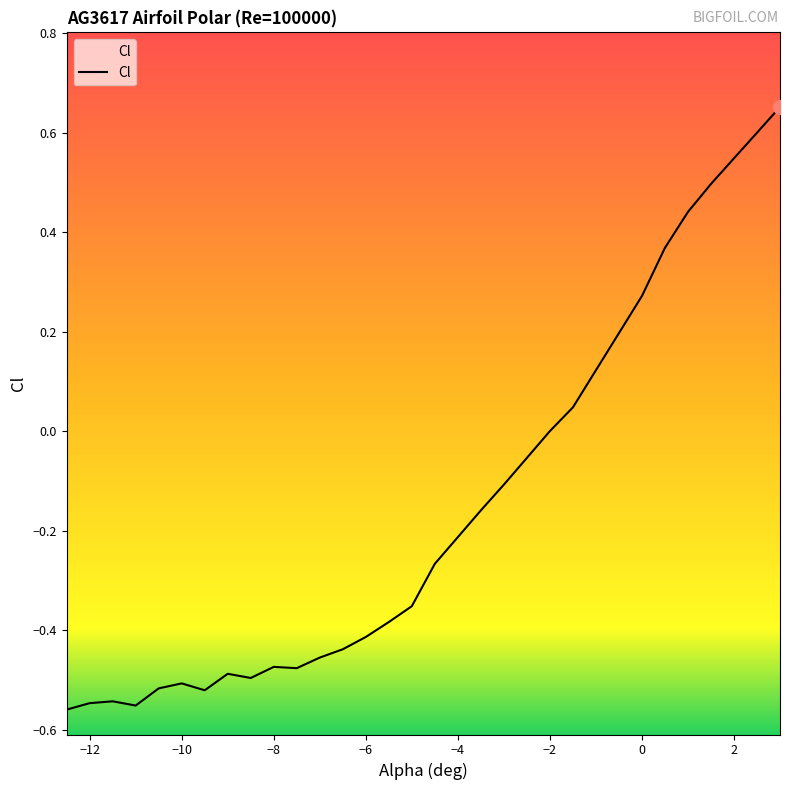

Reading left to right, transcribe all the data shown in this chart.

-12.5=-0.6	-12=-0.5	-11.5=-0.5	-11=-0.6	-10.5=-0.5	-10=-0.5	-9.5=-0.5	-9=-0.5	-8.5=-0.5	-8=-0.5	-7.5=-0.5	-7=-0.5	-6.5=-0.4	-6=-0.4	-5.5=-0.4	-5=-0.4	-4.5=-0.3	-4=-0.2	-3.5=-0.2	-3=-0.1	-2.5=-0.1	-2=0.0	-1.5=0.0	0=0.3	0.5=0.4	1=0.4	1.5=0.5	2=0.5	2.5=0.6	3=0.7